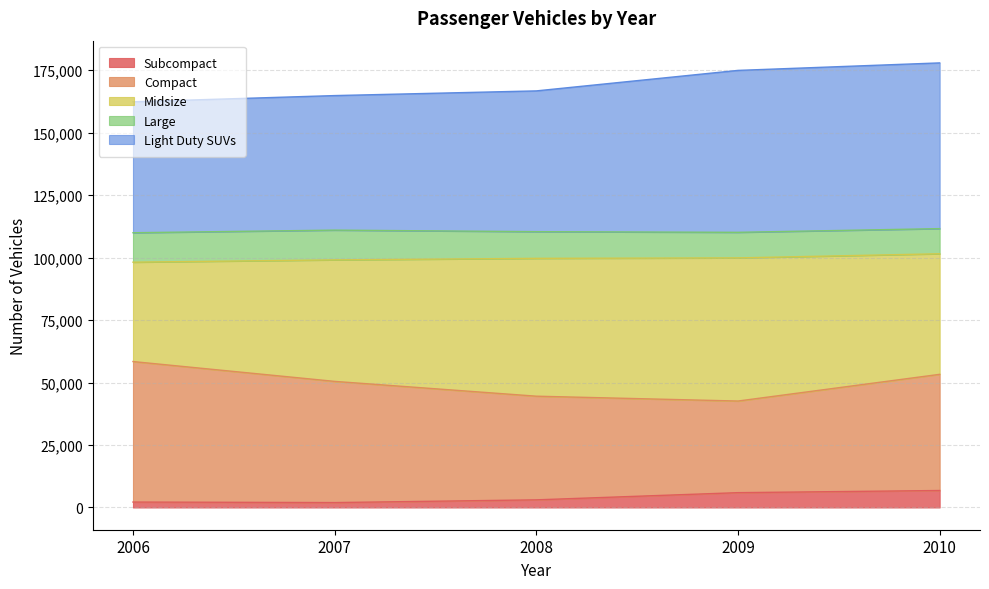

What are all the series names shown in the legend?

Subcompact, Compact, Midsize, Large, Light Duty SUVs